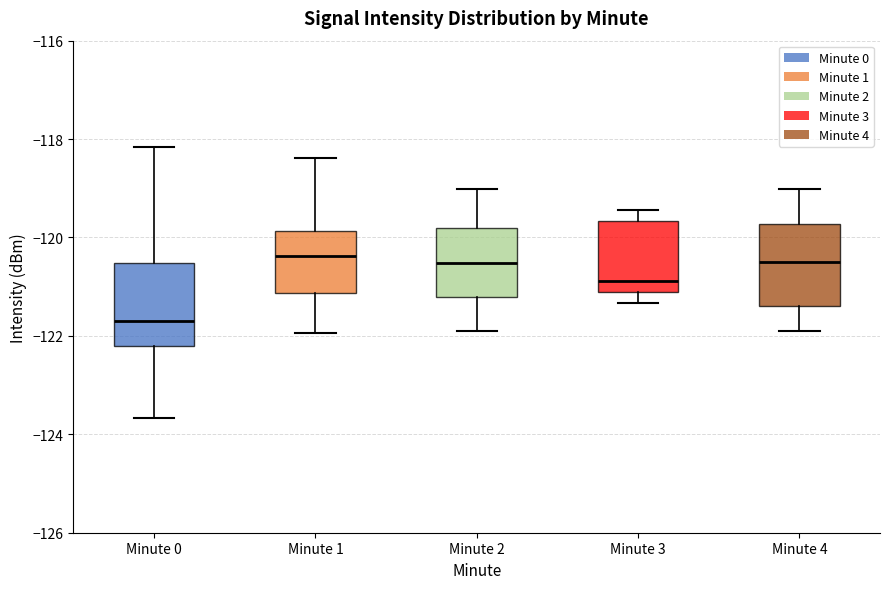

Reading left to right, transcribe this box plot: for each box, give where its median line is, the range the box spans, and where its two whiskers end, as read against the y-axis. The values are not printed on the chart, so give them approximately, as read against the axis.

Minute 0: median -121.6, box -122.2 to -120.6, whiskers -123.6 to -118.2
Minute 1: median -120.4, box -121.2 to -119.8, whiskers -122.0 to -118.4
Minute 2: median -120.6, box -121.2 to -119.8, whiskers -122.0 to -119.0
Minute 3: median -120.8, box -121.2 to -119.6, whiskers -121.4 to -119.4
Minute 4: median -120.6, box -121.4 to -119.8, whiskers -122.0 to -119.0